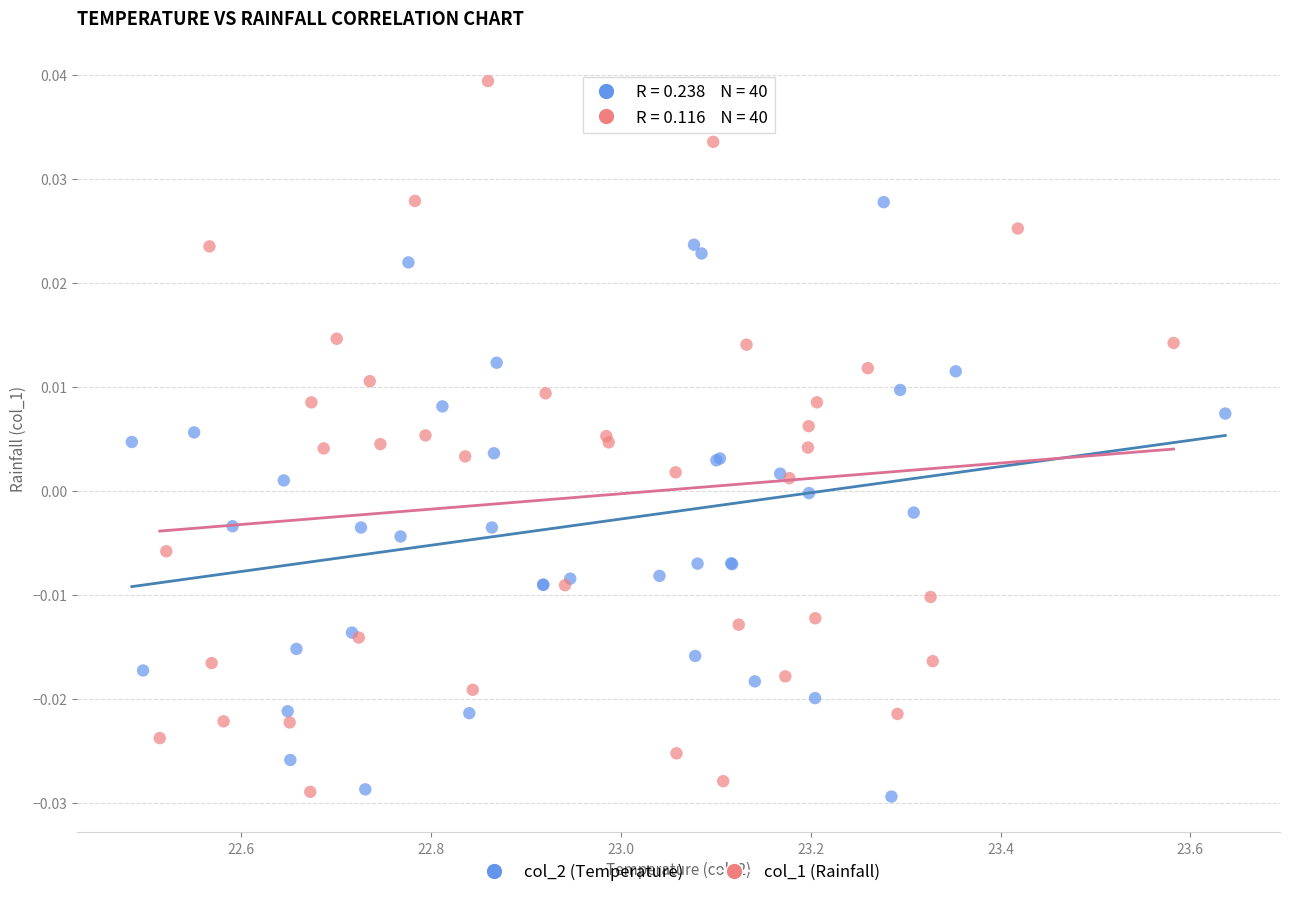

Which series has the widest spread of Y values?

col_1 (Rainfall)